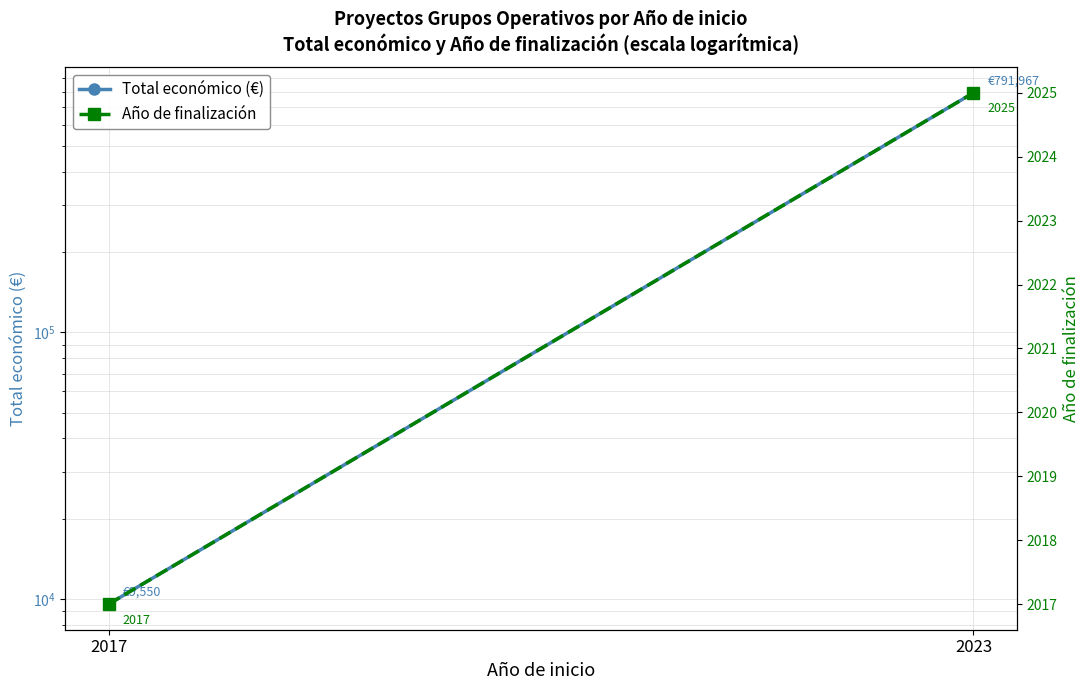

True or false: Total económico (€) has a value of 791967 at 2023.

True